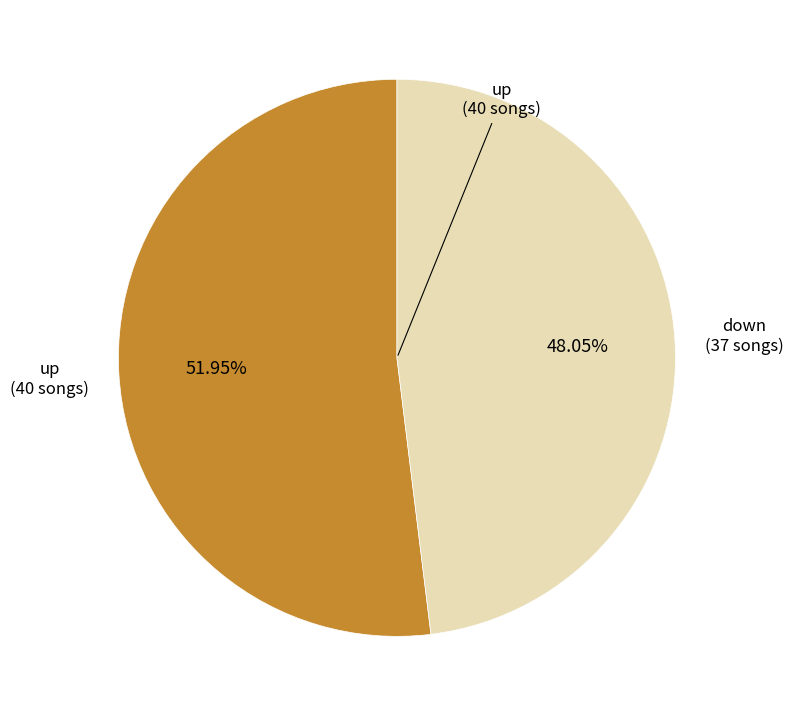

Does any single category account for the majority?

Yes